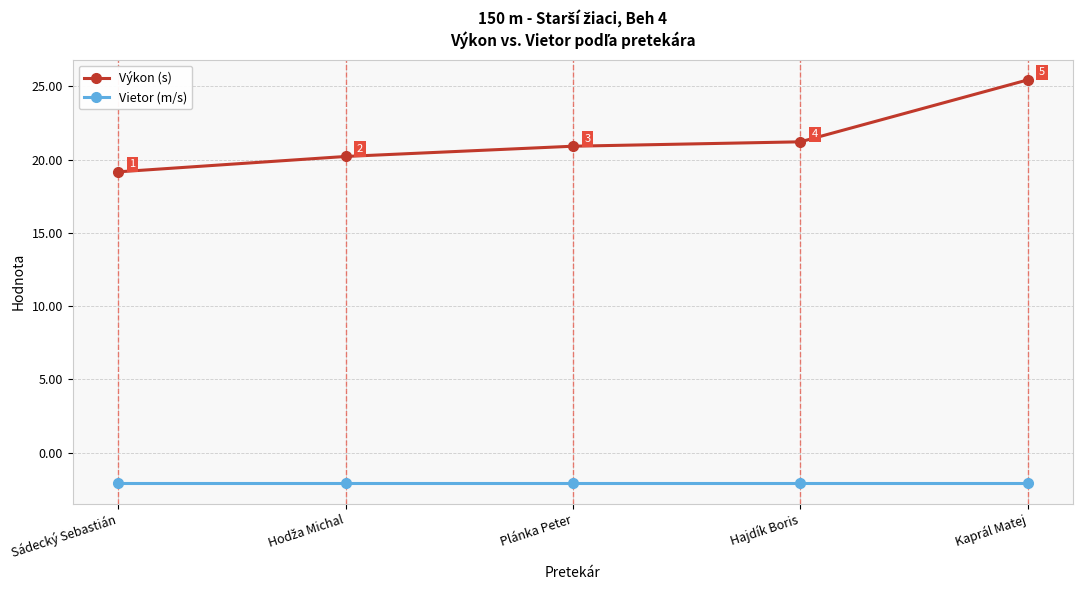

What is the label of the 1st point from the right?

Kaprál Matej